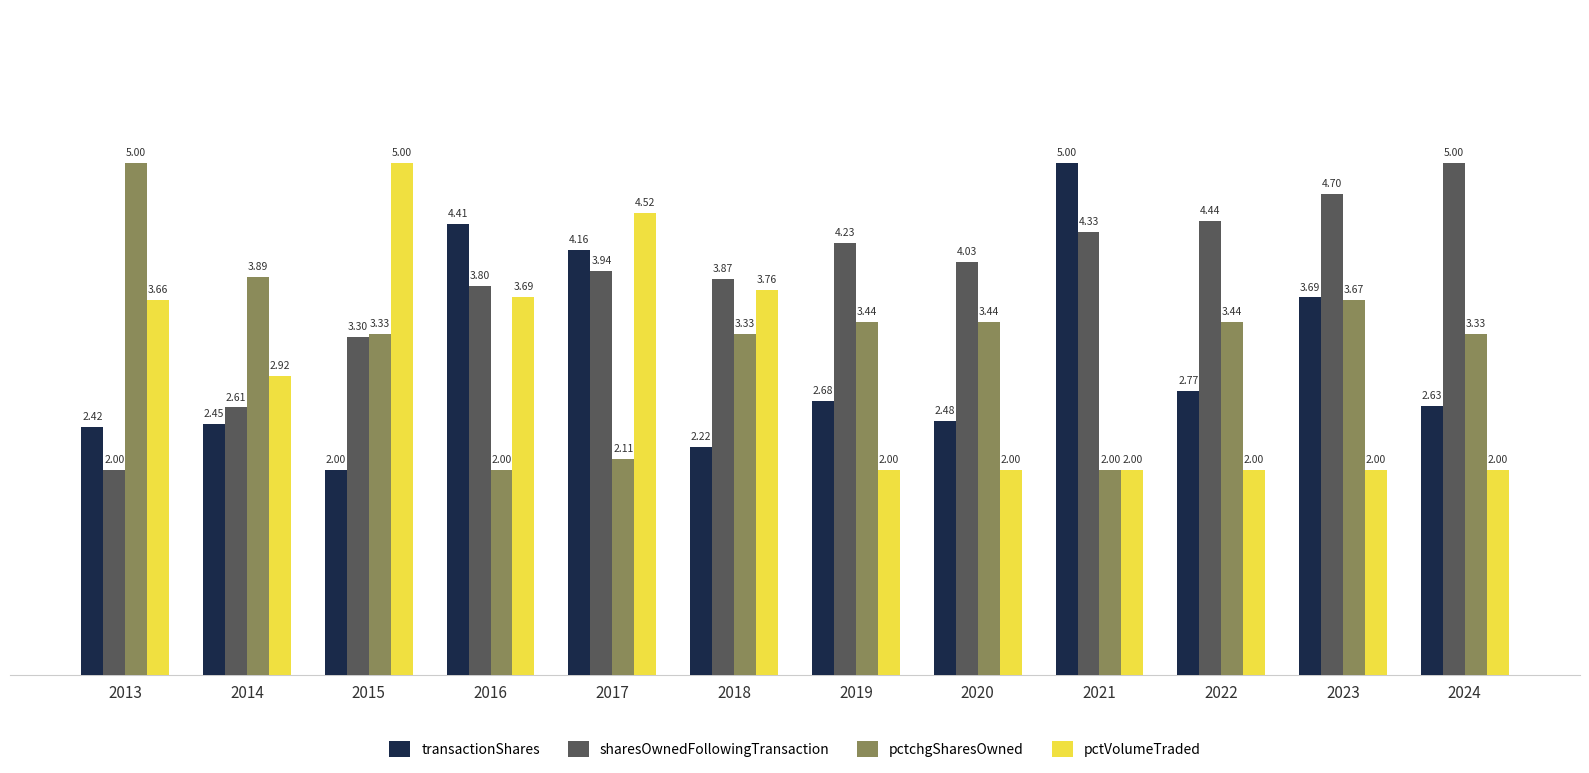

Between 2014 and 2016, which series saw the biggest shift?

transactionShares